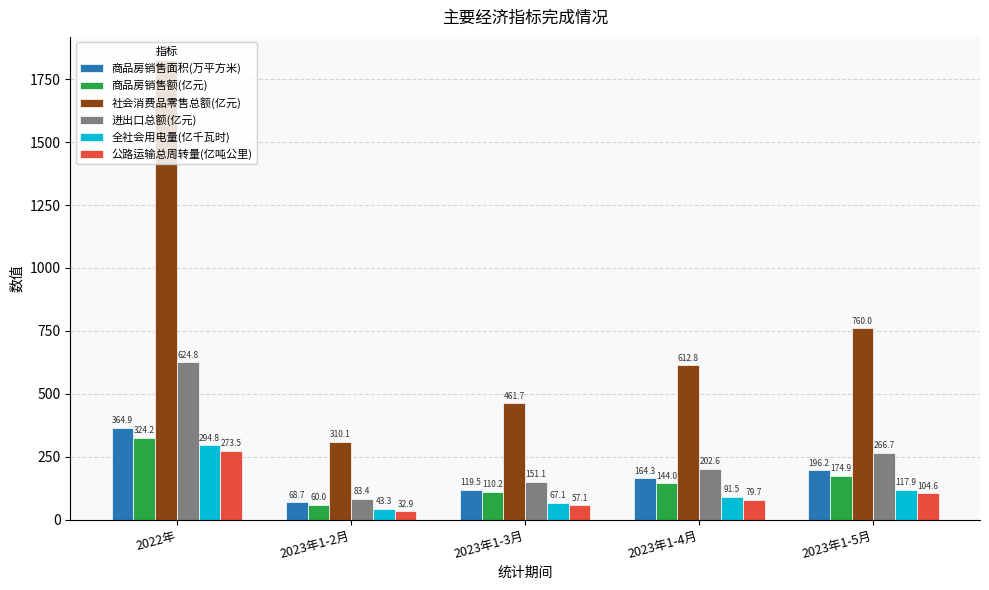

What are all the series names shown in the legend?

商品房销售面积(万平方米), 商品房销售额(亿元), 社会消费品零售总额(亿元), 进出口总额(亿元), 全社会用电量(亿千瓦时), 公路运输总周转量(亿吨公里)